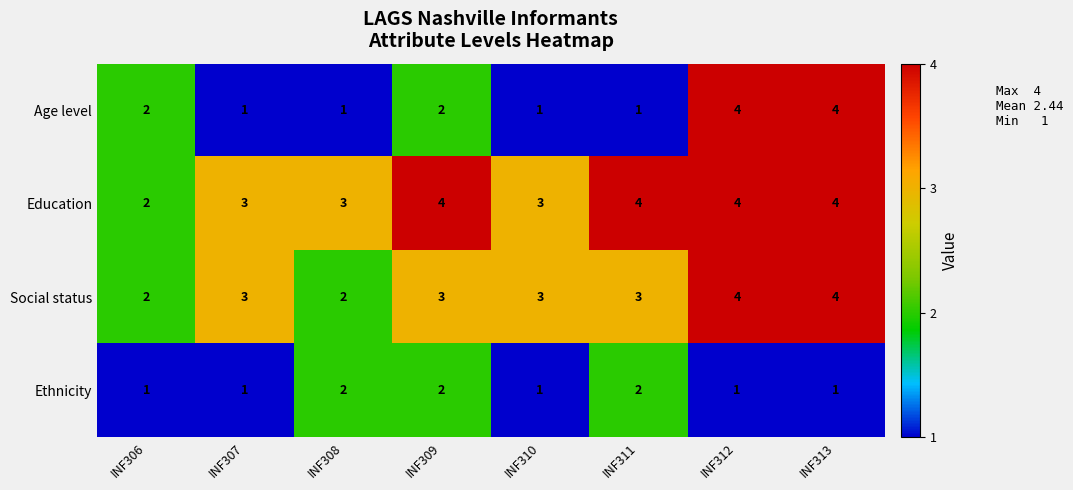

The Age level series shows 1 at INF308. True or false?

True